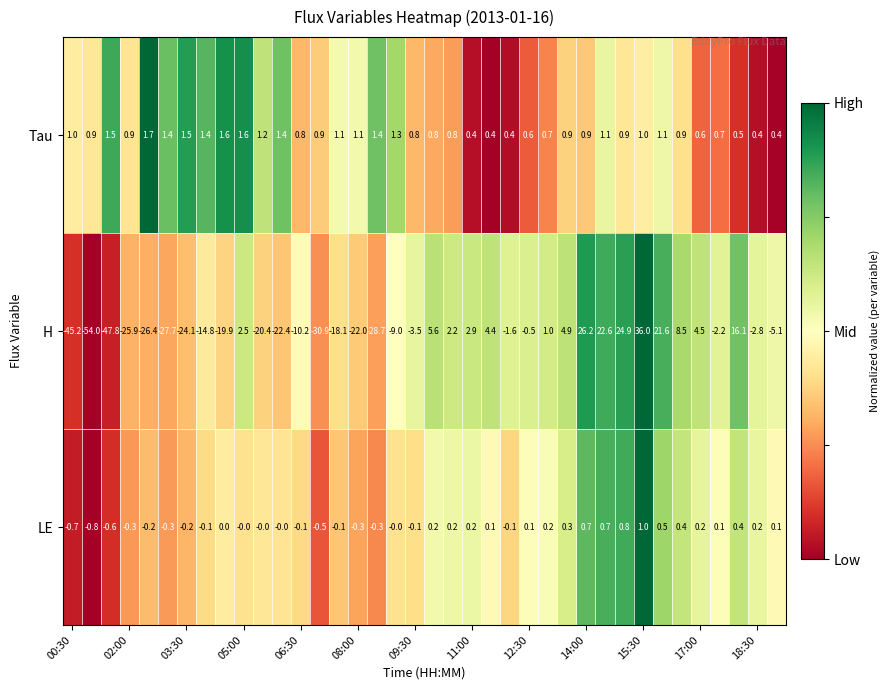

How many values in the LE series are below 0?

15